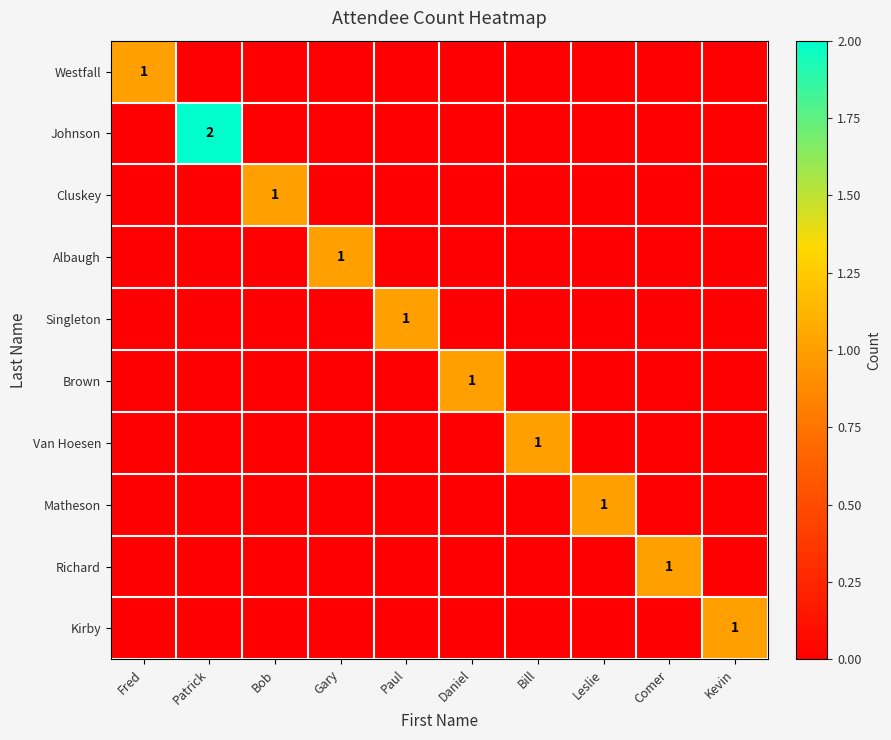

What is the difference between the maximum and minimum values in the Johnson series?

2